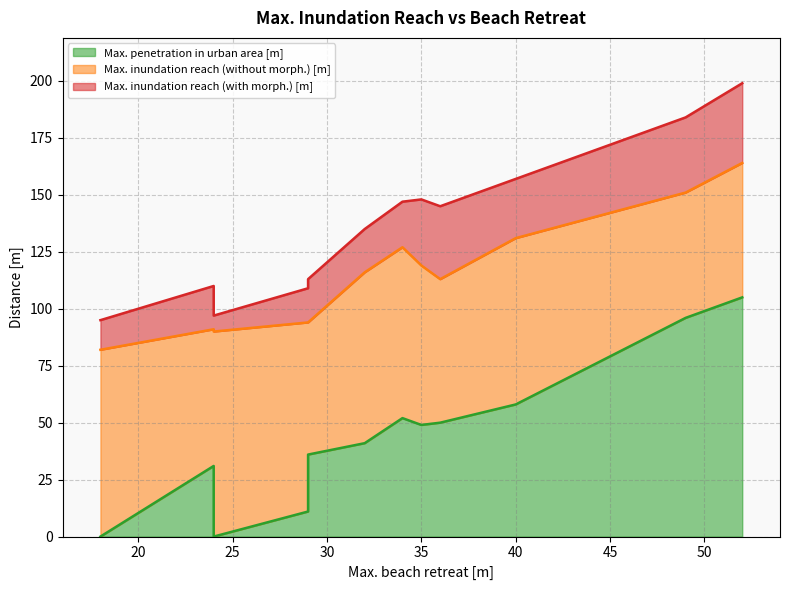

Which series changed the most between A-3 and C-2?

Max. inundation reach (with morph.) [m]